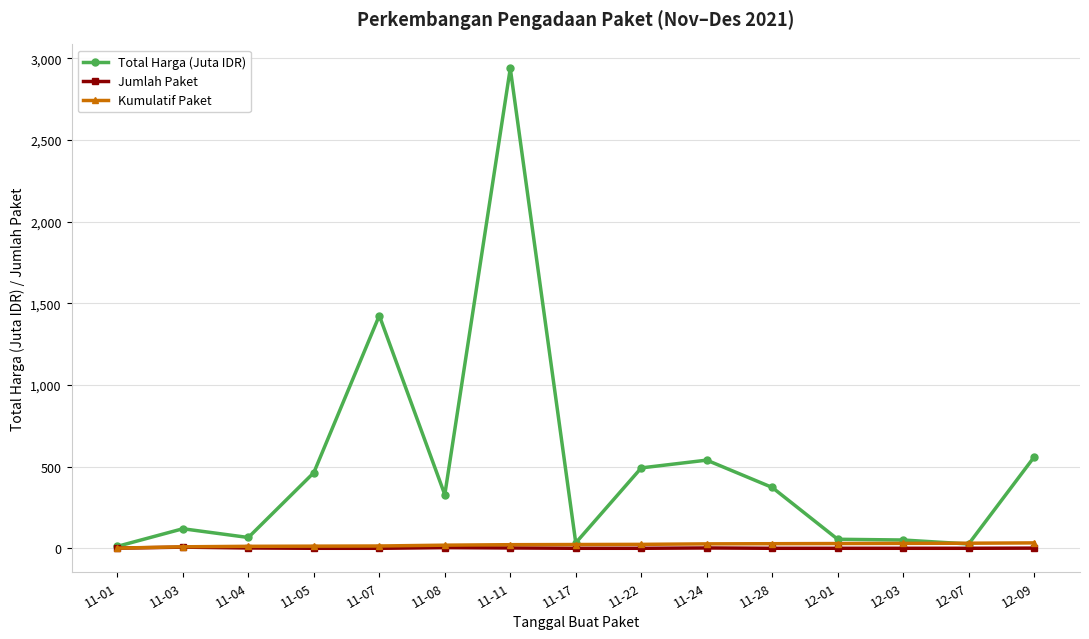

At which label does Total Harga (Juta IDR) first exceed 329?

11-05